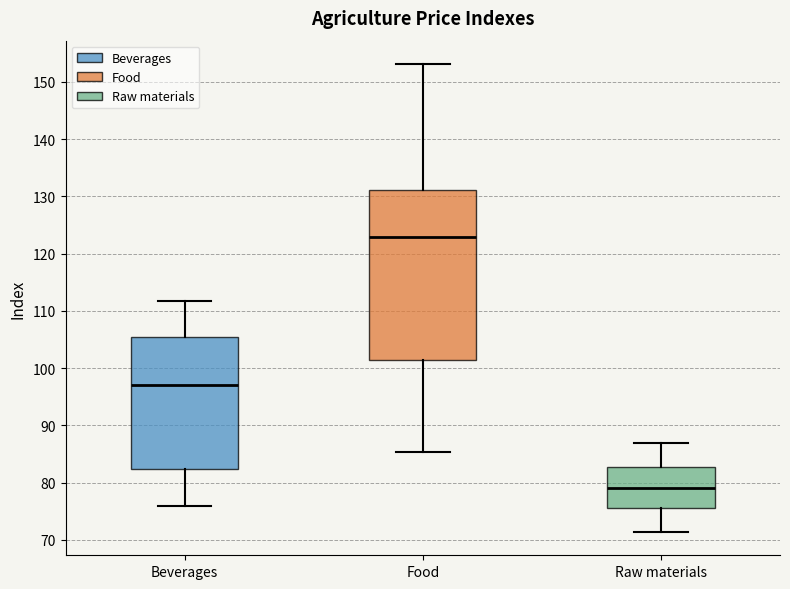

Reading left to right, transcribe this box plot: for each box, give where its median line is, the range the box spans, and where its two whiskers end, as read against the y-axis. The values are not printed on the chart, so give them approximately, as read against the axis.

Beverages: median 97, box 82 to 105, whiskers 76 to 112
Food: median 123, box 101 to 131, whiskers 85 to 153
Raw materials: median 79, box 76 to 83, whiskers 71 to 87